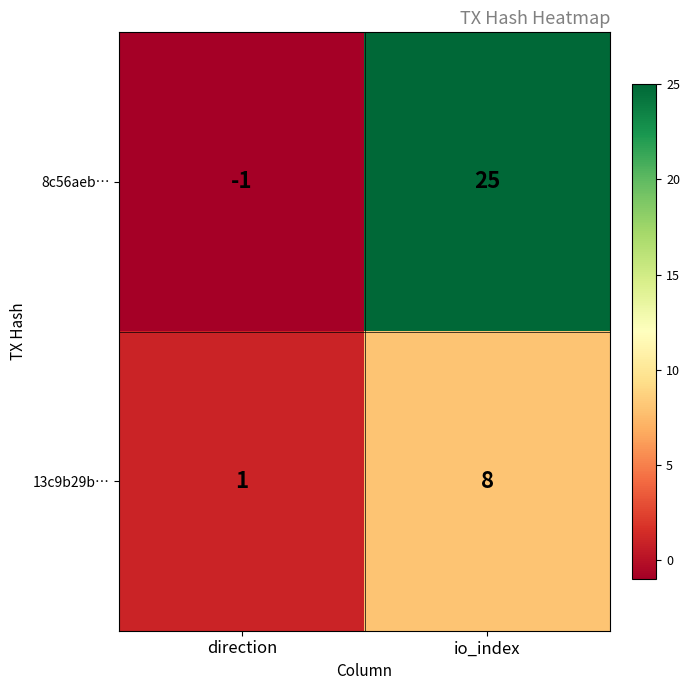

Which series has the largest total across all categories?

8c56aeb…